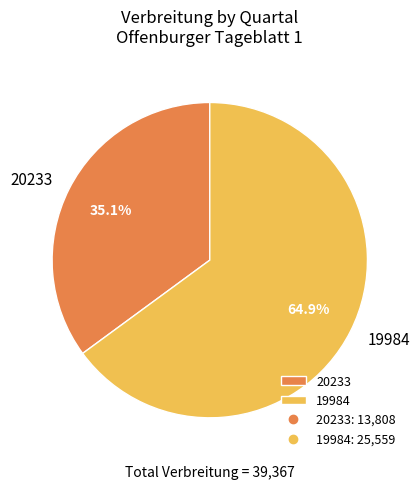

To the nearest percent, what portion does 20233 represent?

35%